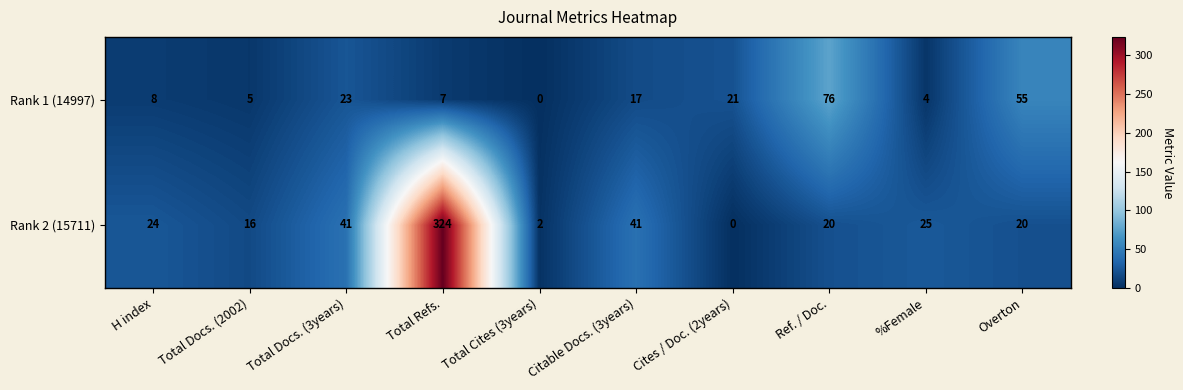

How many categories are shown in the chart?

10